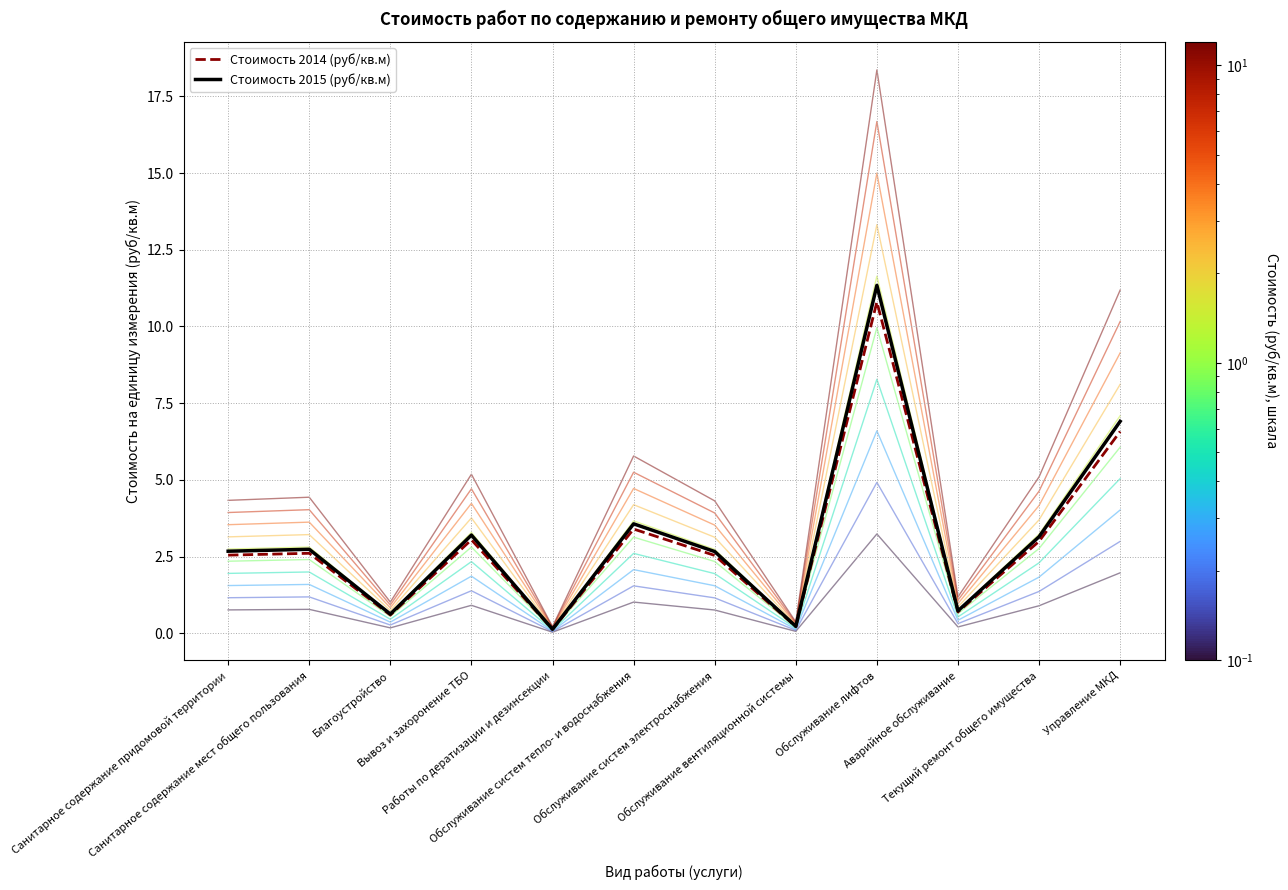

What is the sum of the Стоимость 2014 (руб/кв.м) values at Текущий ремонт общего имущества and Обслуживание систем электроснабжения?

5.5